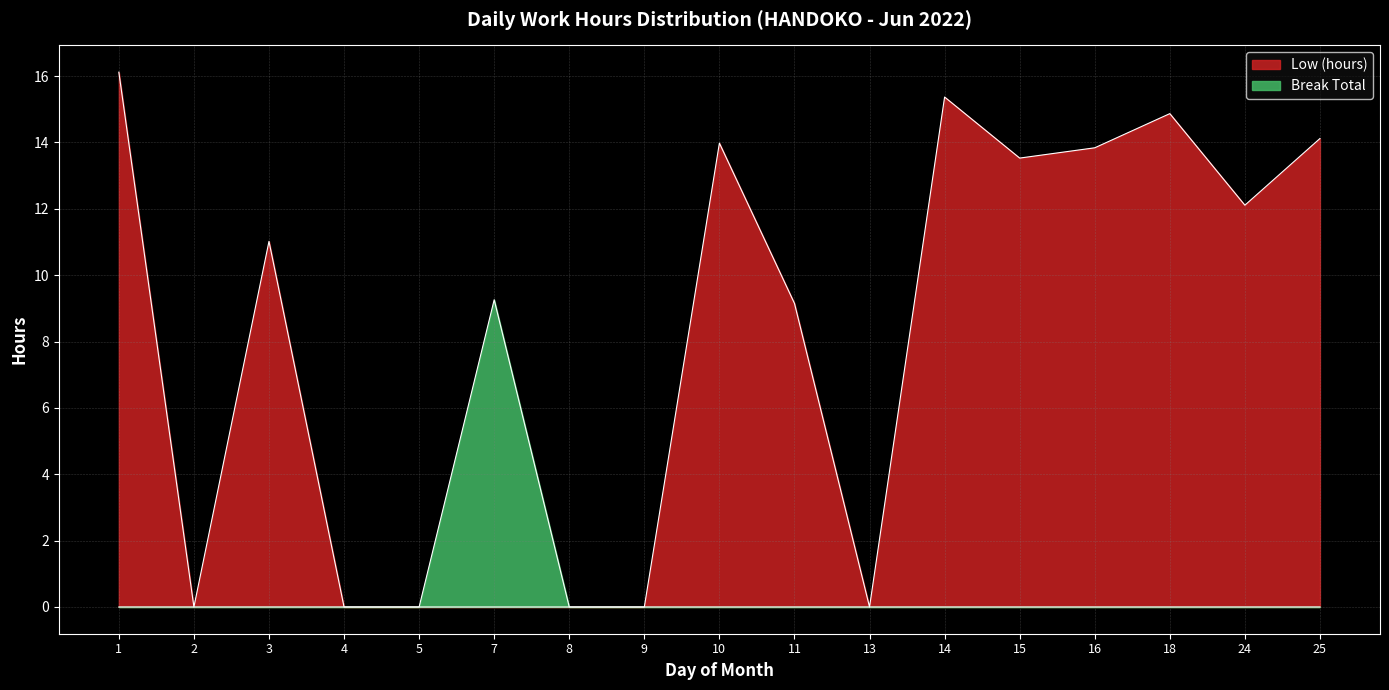

Is the value of Break Total at 18 greater than the value of Low (hours) at 5?

No